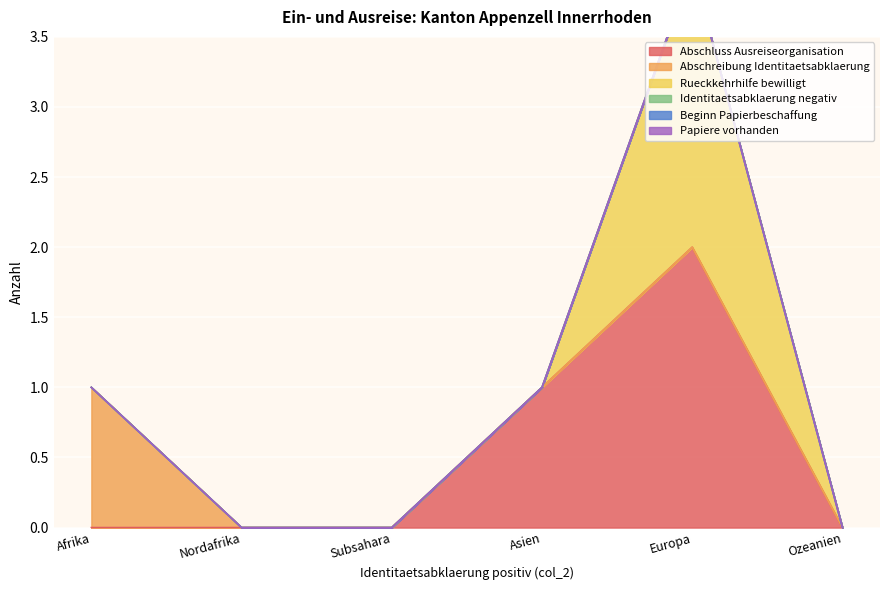

Which series has the largest total across all categories?

Abschluss Ausreiseorganisation